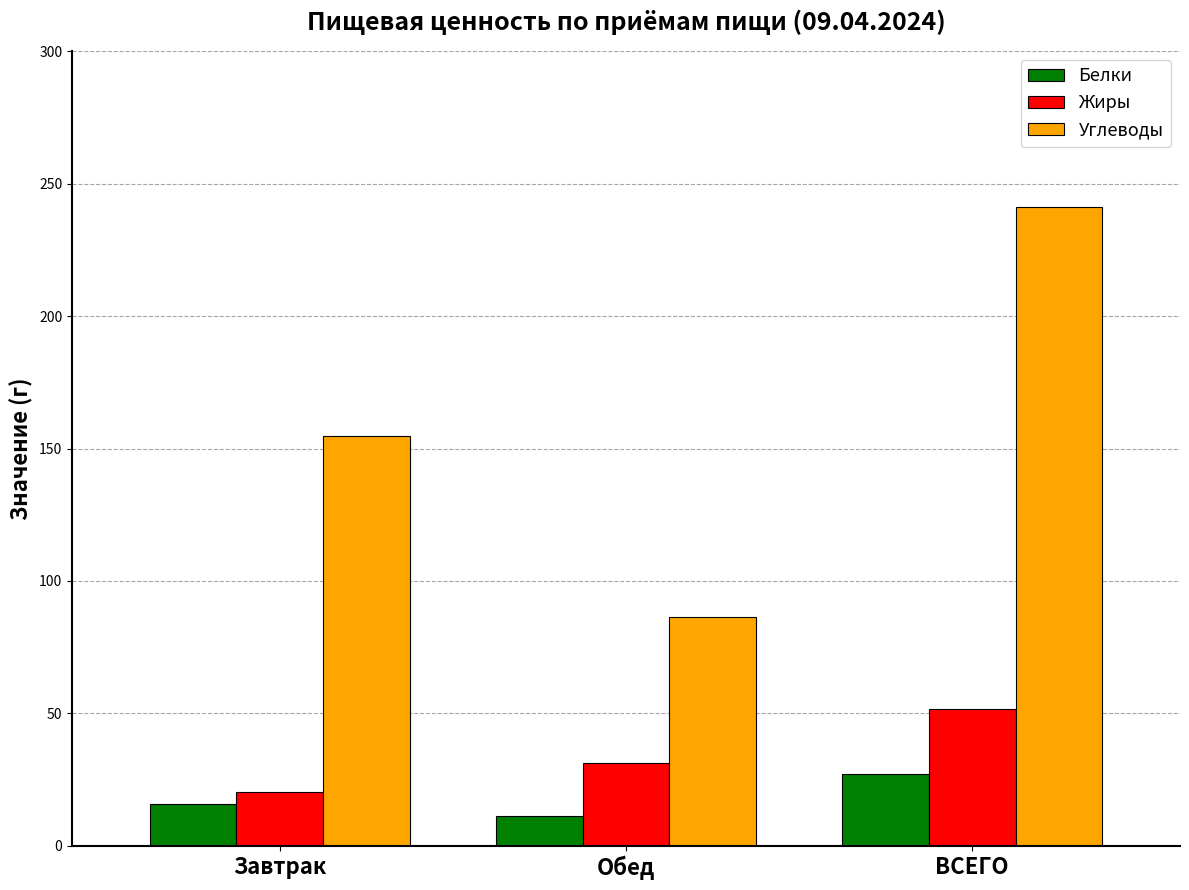

What is the difference between the highest and lowest values at Завтрак?

138.8